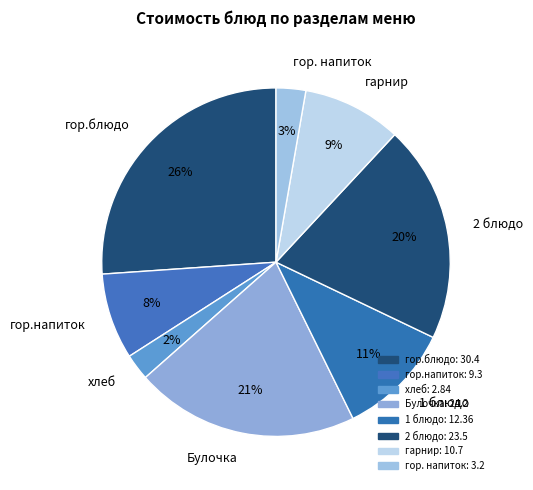

Is there any slice that represents more than half of the pie?

No